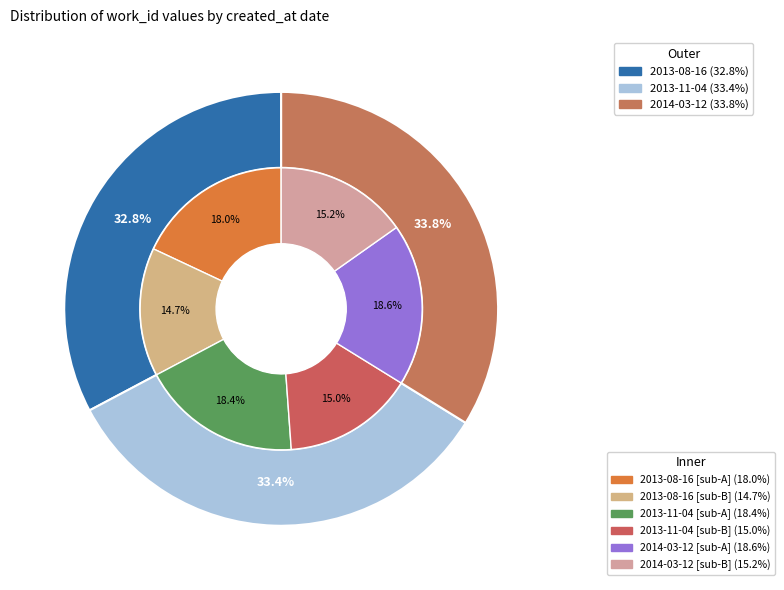

To the nearest percent, what is the average slice percentage?

33%